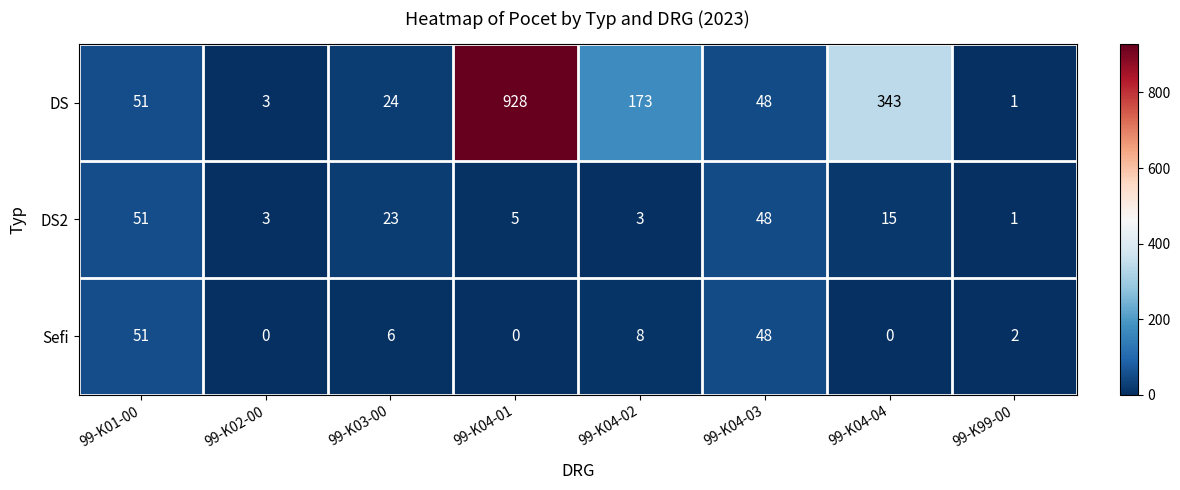

Reading left to right, transcribe all the data shown in this chart.

DS: 99-K01-00=51	99-K02-00=3	99-K03-00=24	99-K04-01=928	99-K04-02=173	99-K04-03=48	99-K04-04=343	99-K99-00=1
DS2: 99-K01-00=51	99-K02-00=3	99-K03-00=23	99-K04-01=5	99-K04-02=3	99-K04-03=48	99-K04-04=15	99-K99-00=1
Sefi: 99-K01-00=51	99-K02-00=0	99-K03-00=6	99-K04-01=0	99-K04-02=8	99-K04-03=48	99-K04-04=0	99-K99-00=2